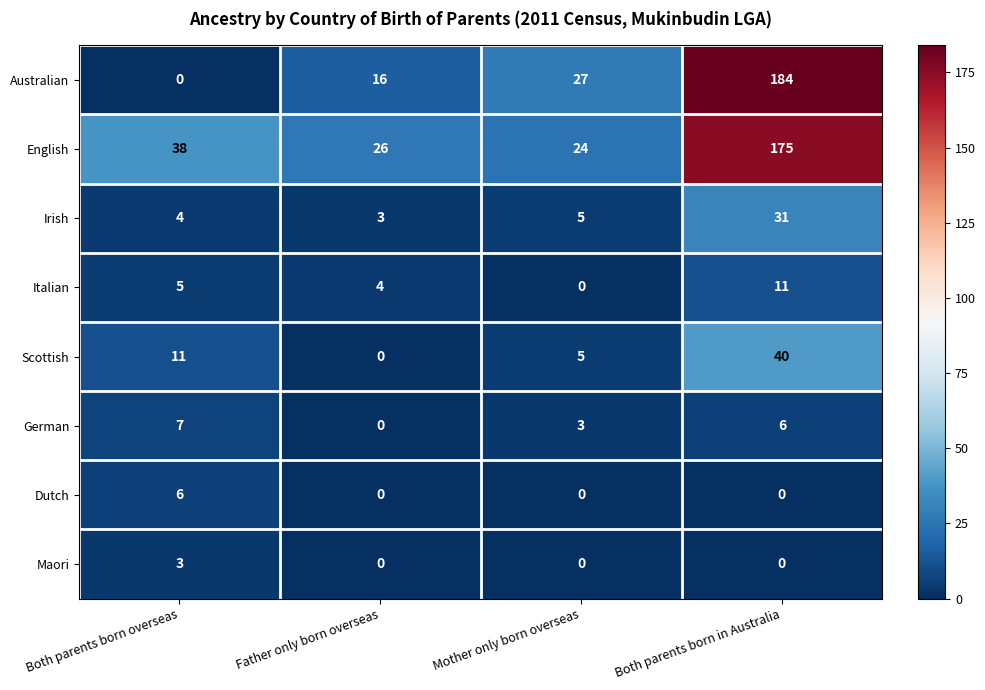

Which category has the highest value across all series?

Both parents born in Australia